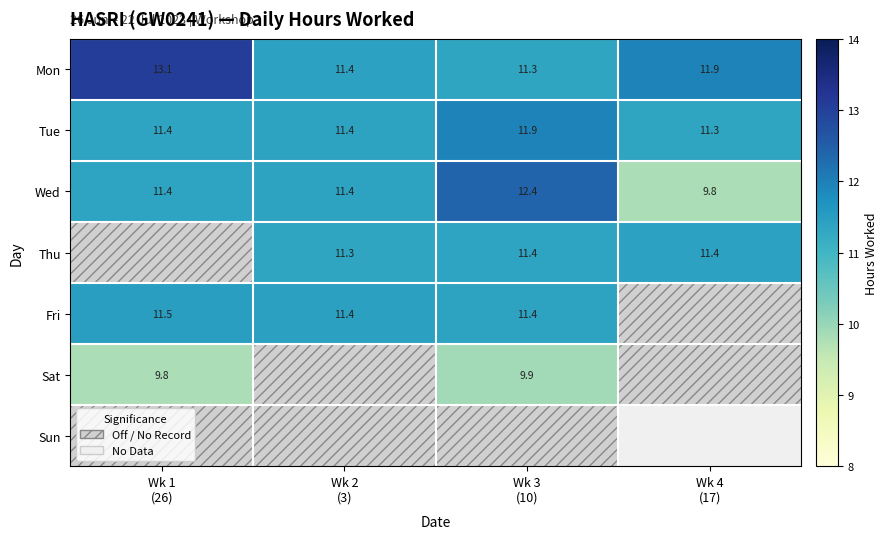

What is the greatest value displayed?

13.1